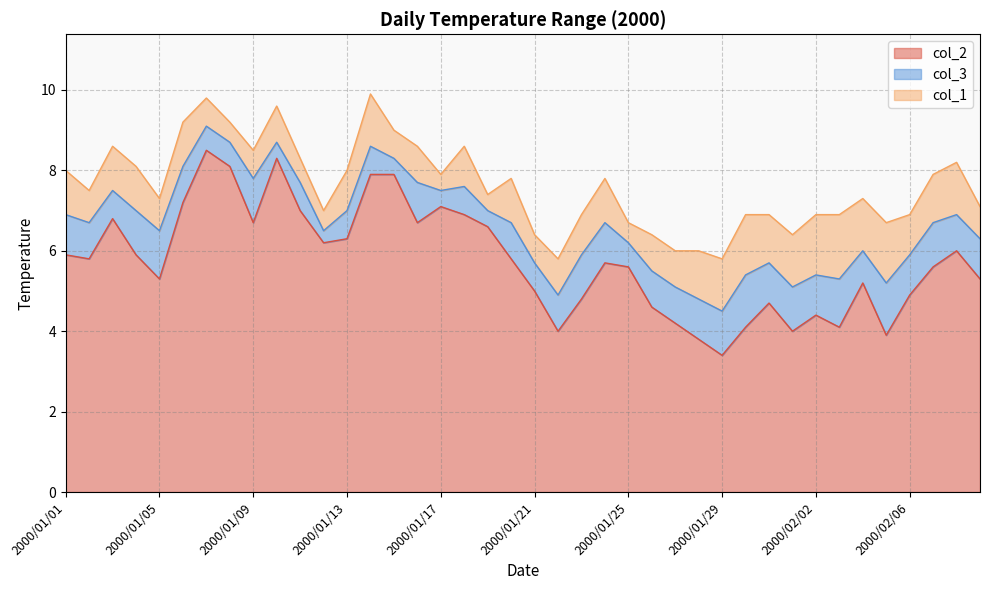

What is the lowest value of the col_3 series?

4.5